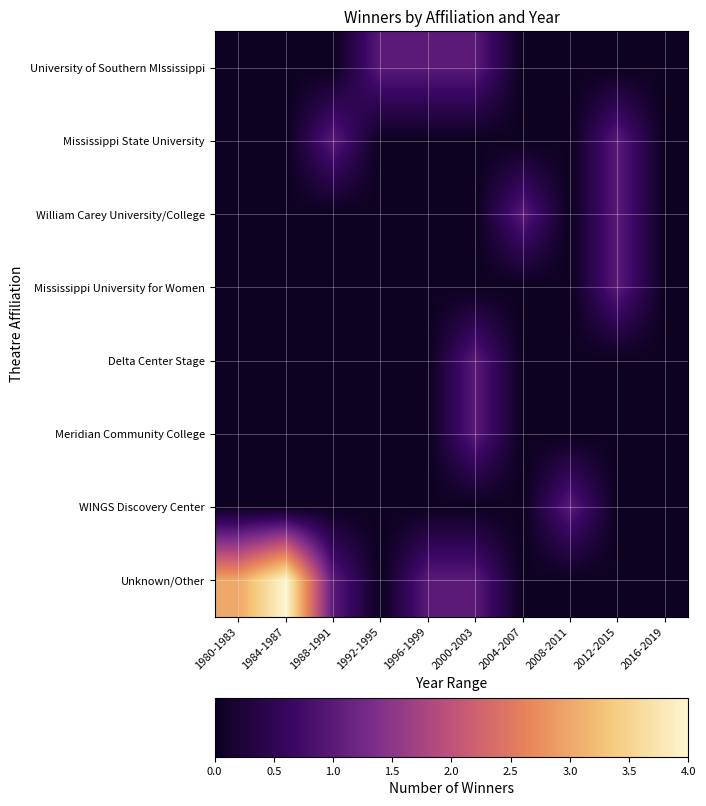

Reading left to right, extract all data points from this chart.

University of Southern MIssissippi: 1980-1983=0	1984-1987=0	1988-1991=0	1992-1995=1	1996-1999=1	2000-2003=1	2004-2007=0	2008-2011=0	2012-2015=0	2016-2019=0
Mississippi State University: 1980-1983=0	1984-1987=0	1988-1991=1	1992-1995=0	1996-1999=0	2000-2003=0	2004-2007=0	2008-2011=0	2012-2015=1	2016-2019=0
William Carey University/College: 1980-1983=0	1984-1987=0	1988-1991=0	1992-1995=0	1996-1999=0	2000-2003=0	2004-2007=1	2008-2011=0	2012-2015=1	2016-2019=0
Mississippi University for Women: 1980-1983=0	1984-1987=0	1988-1991=0	1992-1995=0	1996-1999=0	2000-2003=0	2004-2007=0	2008-2011=0	2012-2015=1	2016-2019=0
Delta Center Stage: 1980-1983=0	1984-1987=0	1988-1991=0	1992-1995=0	1996-1999=0	2000-2003=1	2004-2007=0	2008-2011=0	2012-2015=0	2016-2019=0
Meridian Community College: 1980-1983=0	1984-1987=0	1988-1991=0	1992-1995=0	1996-1999=0	2000-2003=1	2004-2007=0	2008-2011=0	2012-2015=0	2016-2019=0
WINGS Discovery Center: 1980-1983=0	1984-1987=0	1988-1991=0	1992-1995=0	1996-1999=0	2000-2003=0	2004-2007=0	2008-2011=1	2012-2015=0	2016-2019=0
Unknown/Other: 1980-1983=3	1984-1987=4	1988-1991=1	1992-1995=0	1996-1999=1	2000-2003=1	2004-2007=0	2008-2011=0	2012-2015=0	2016-2019=0